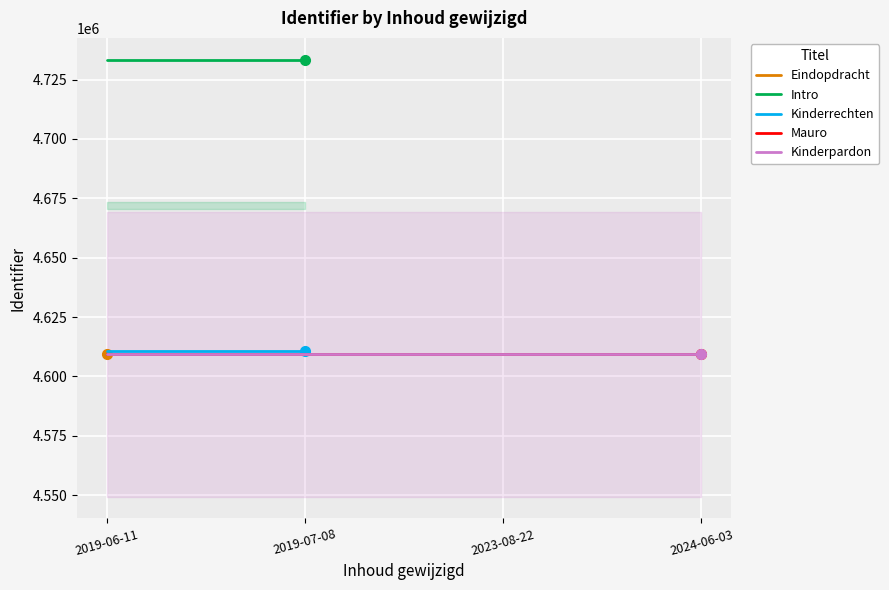

True or false: Intro has a value of 4733349 at 2019-06-11.

True